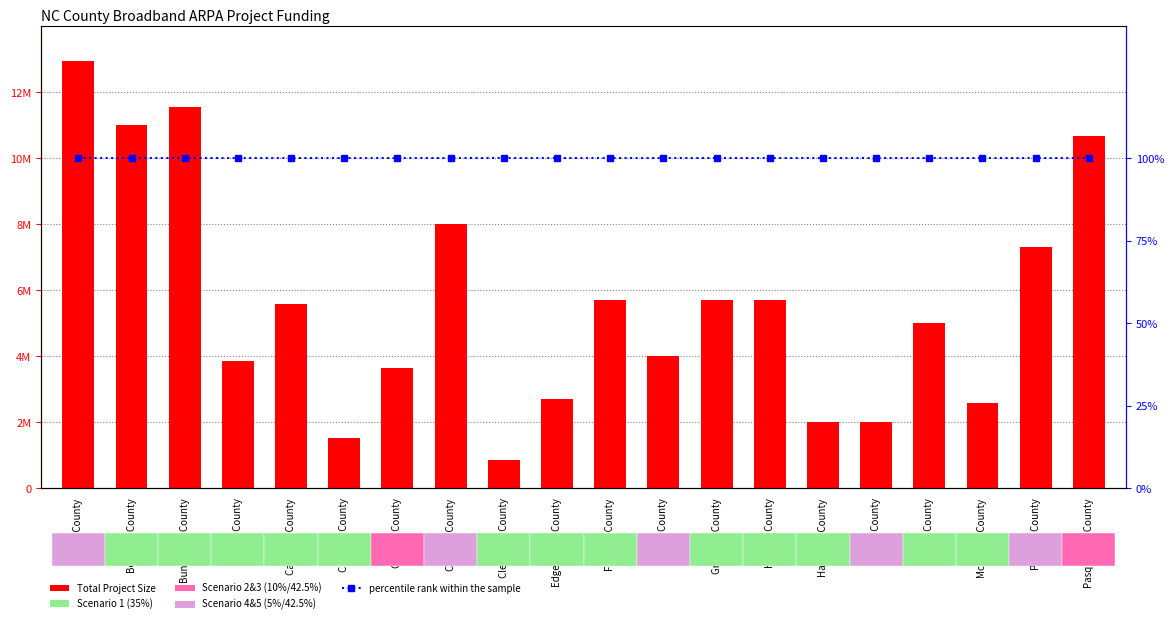

Between Cabarrus County and Haywood County, which series saw the biggest shift?

Total Project Size